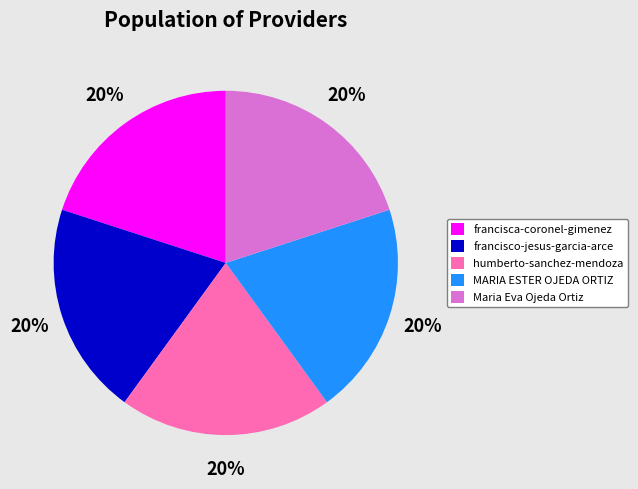

Approximately how many times larger is the value at francisco-jesus-garcia-arce compared to francisca-coronel-gimenez?

1.0